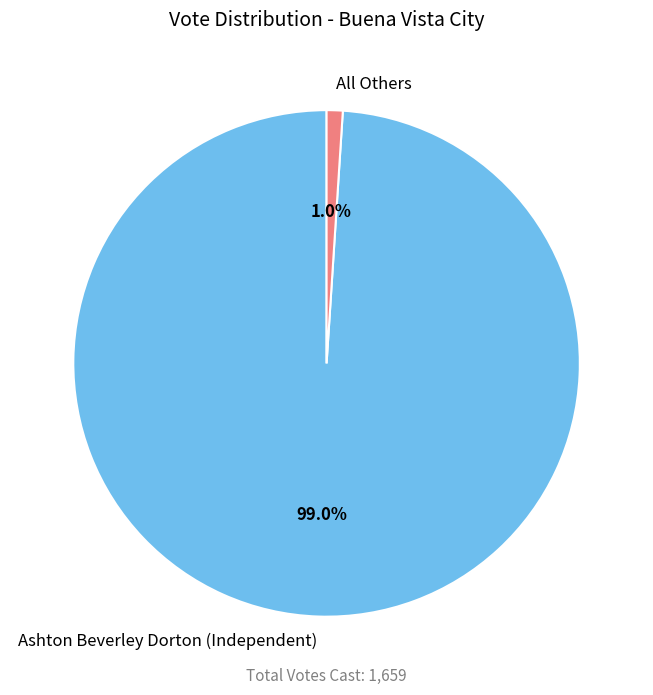

How many segments does this pie chart have?

2